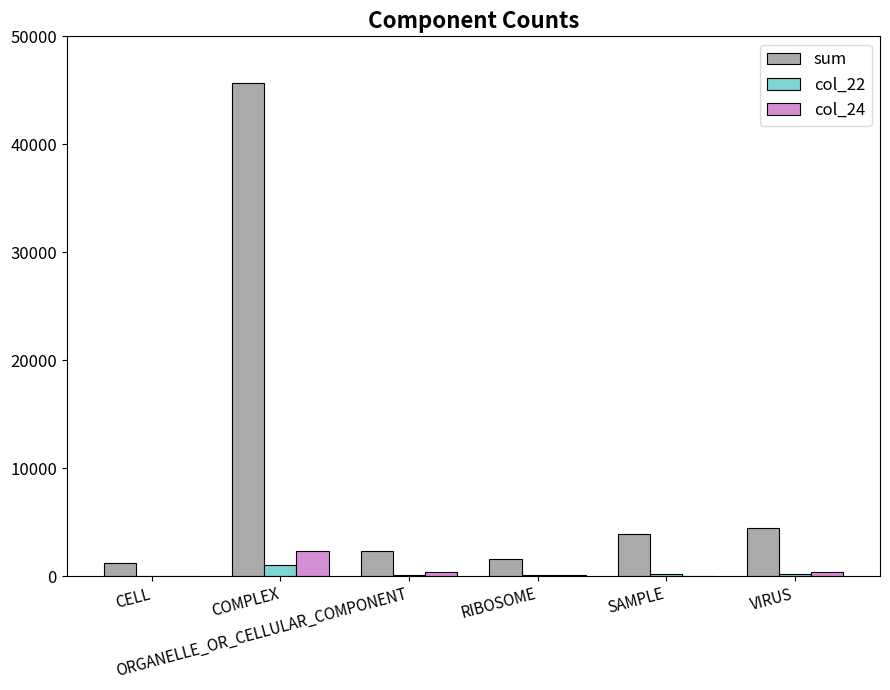

At which category is the sum across all series the highest?

COMPLEX